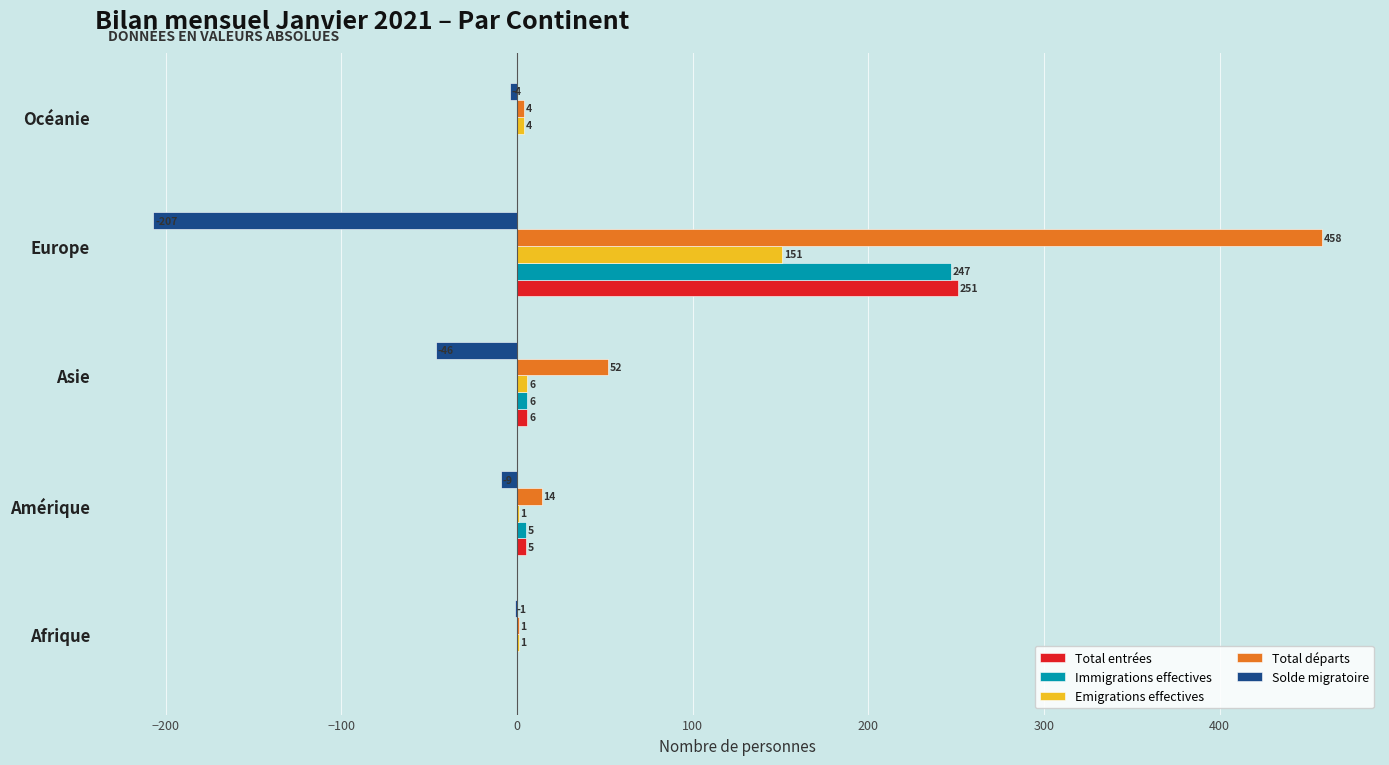

Which series changed the most between Amérique and Asie?

Total départs